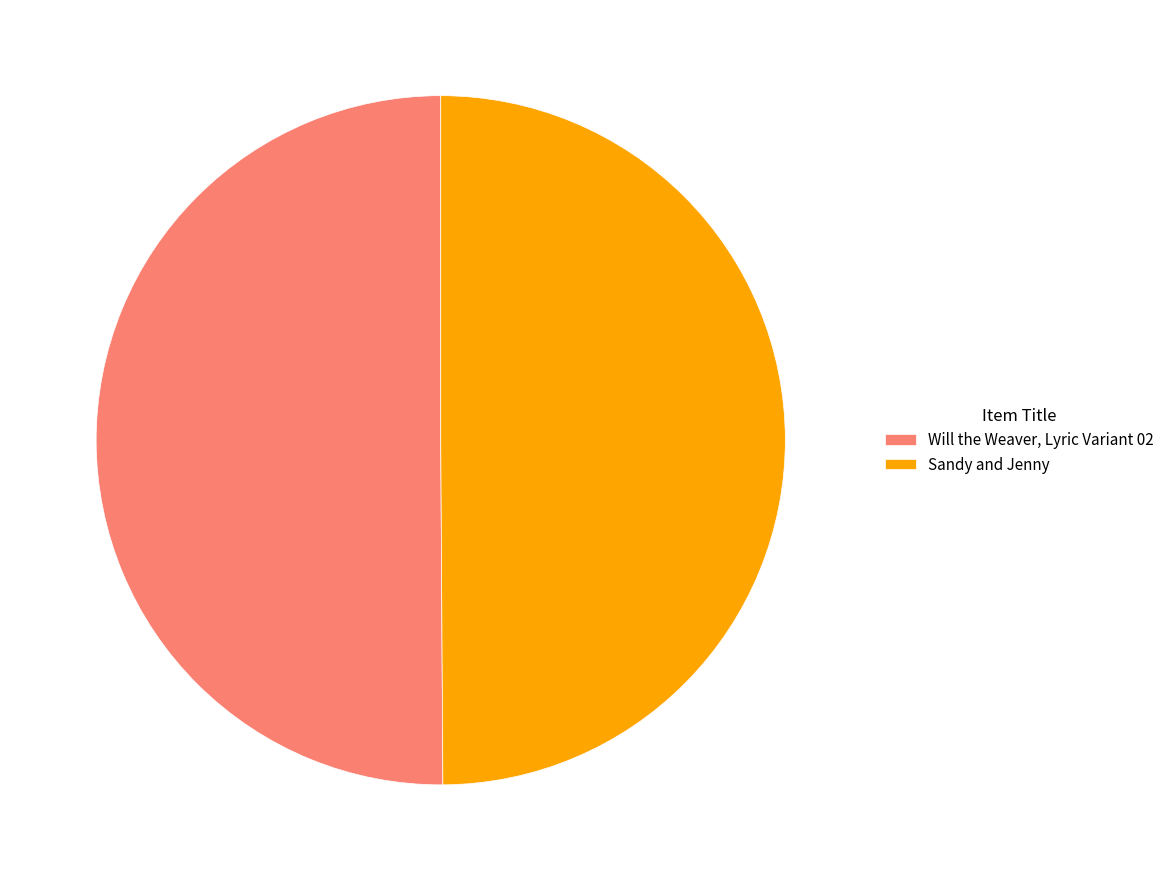

Is it true that Will the Weaver, Lyric Variant 02 is 50% of the pie?

True